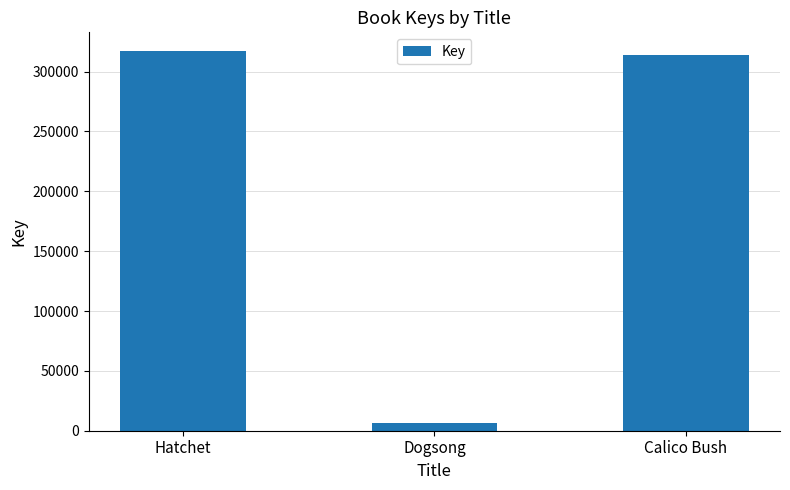

Reading left to right, transcribe all the data shown in this chart.

Hatchet=317001	Dogsong=6574	Calico Bush=314260